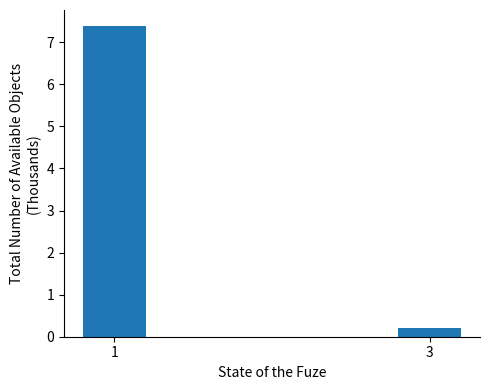

List the labels in order of value, largest first.

1, 3